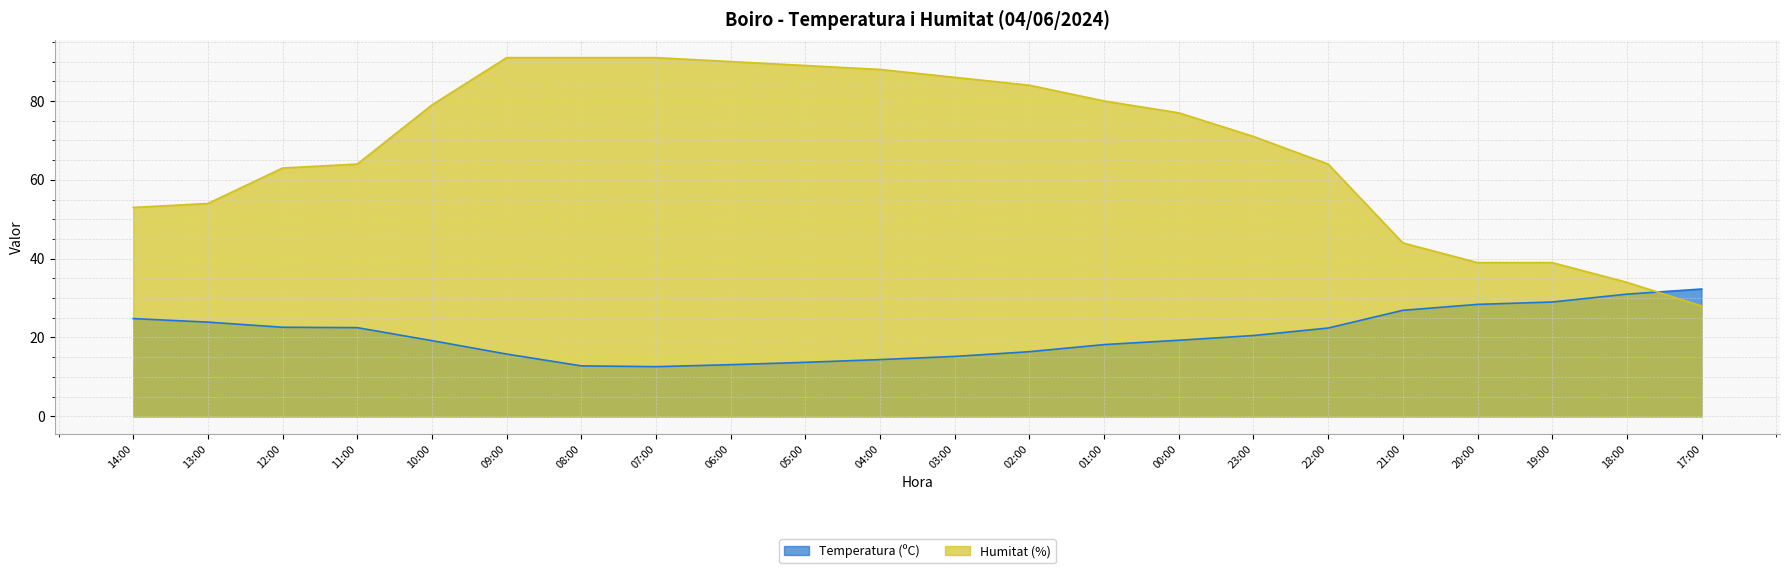

Between 22:00 and 17:00, which series saw the biggest shift?

Humitat (%)